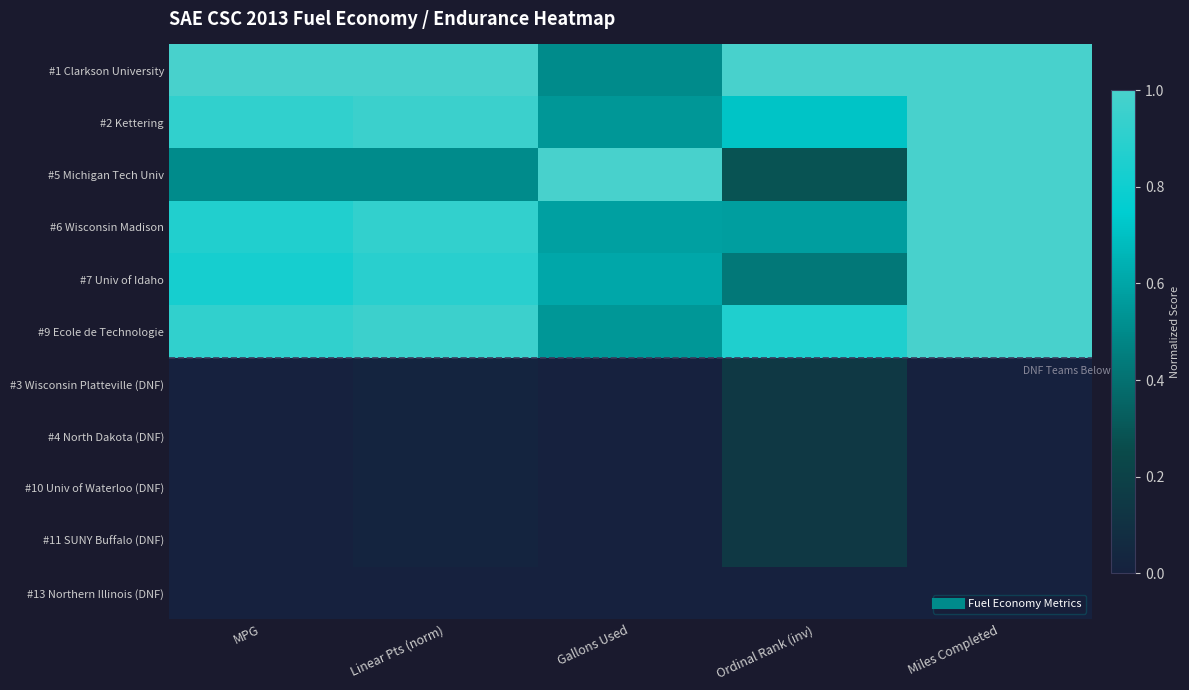

What is the total value across all series at Linear Pts (norm)?

5.3